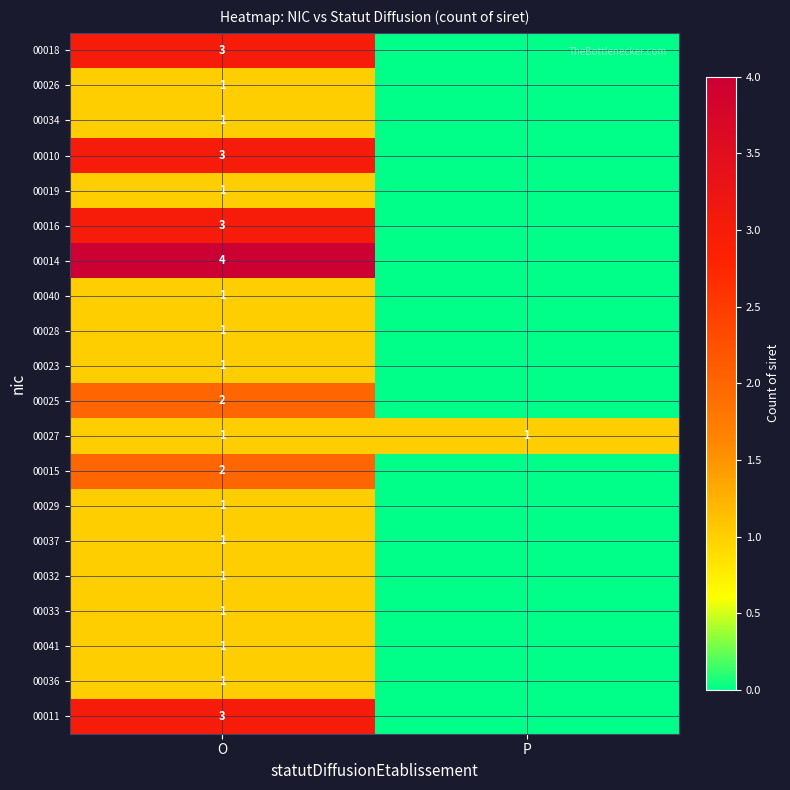

What is the difference between the highest and lowest values at O?

3